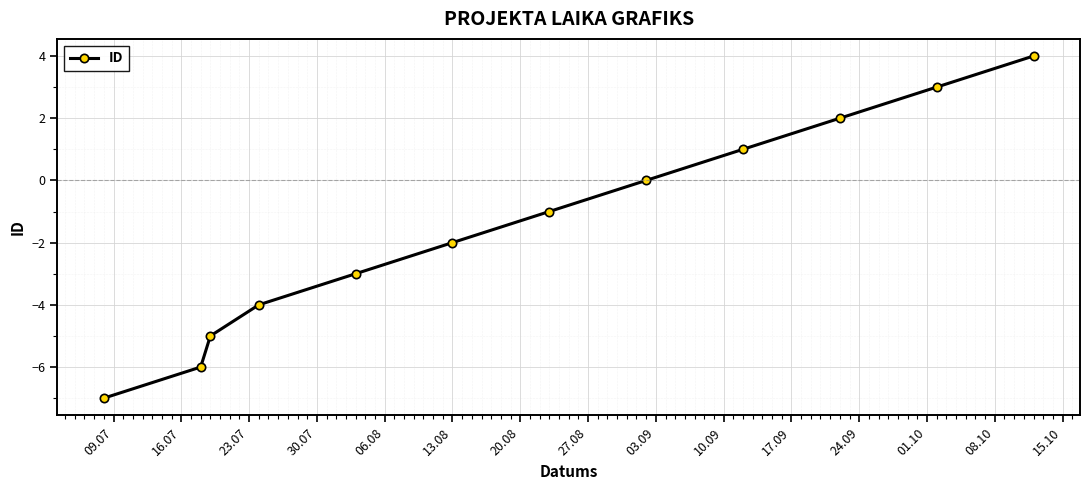

What is the sum of all values?

-18